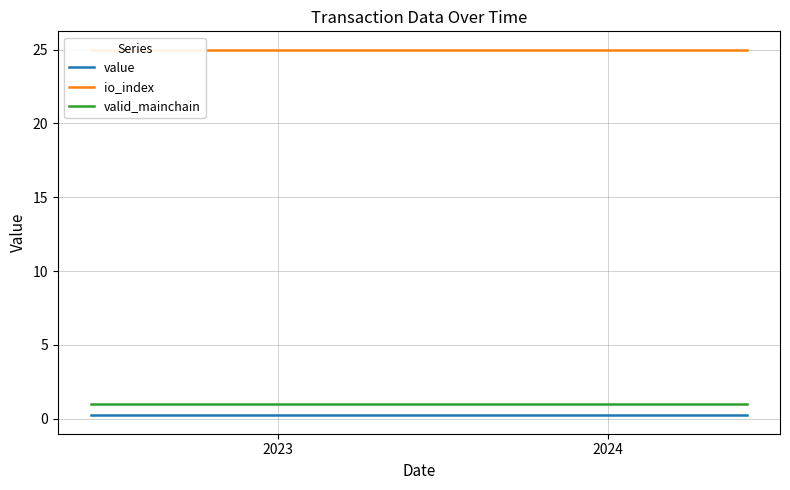

True or false: value and valid_mainchain cross at least once.

False